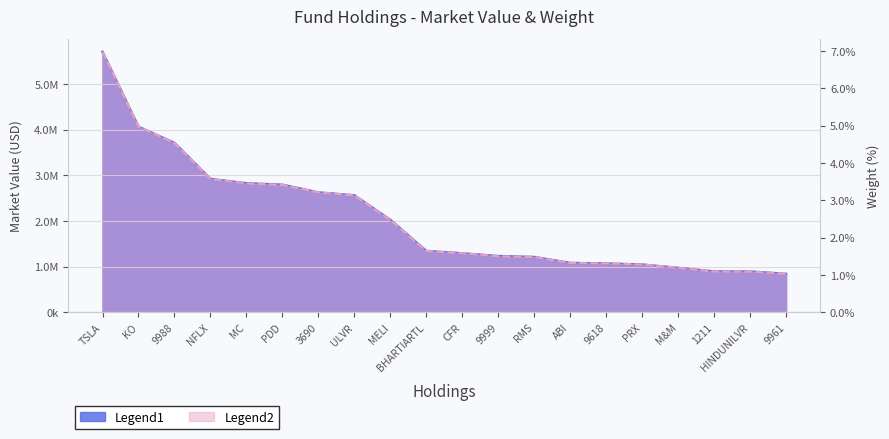

What is the spread (max minus min) of values at MELI?

2024943.6